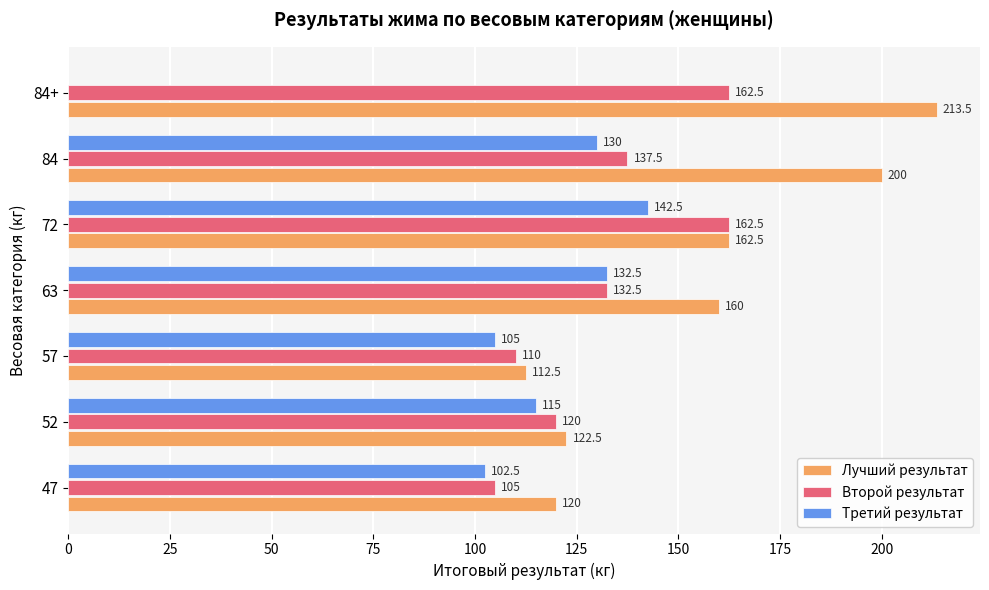

True or false: Лучший результат has a value of 85.0 at 63.

False